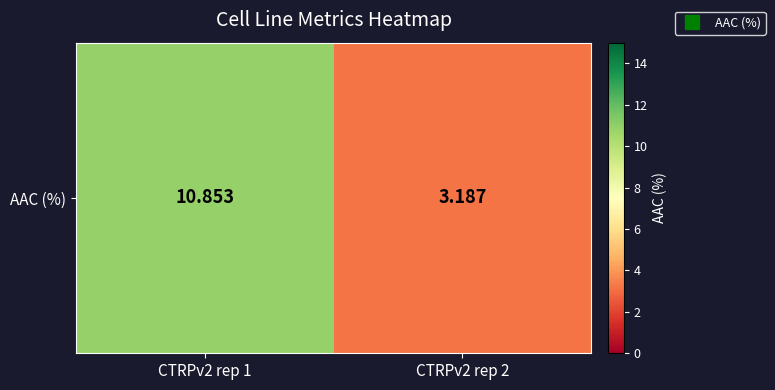

The value at CTRPv2 rep 2 is 3.2. True or false?

True